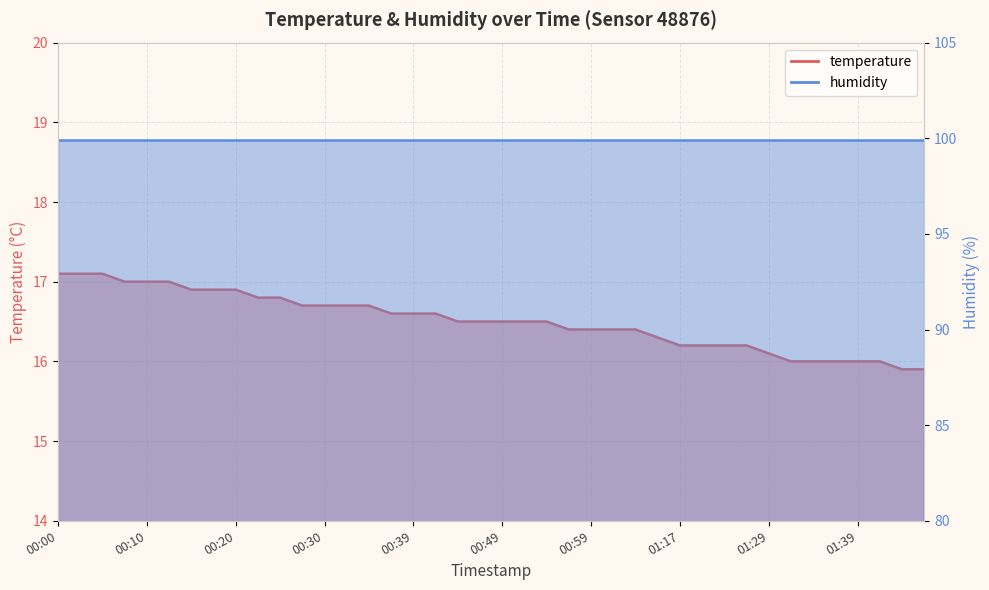

What is the difference between the values at 01:24 and 01:32?

0.2